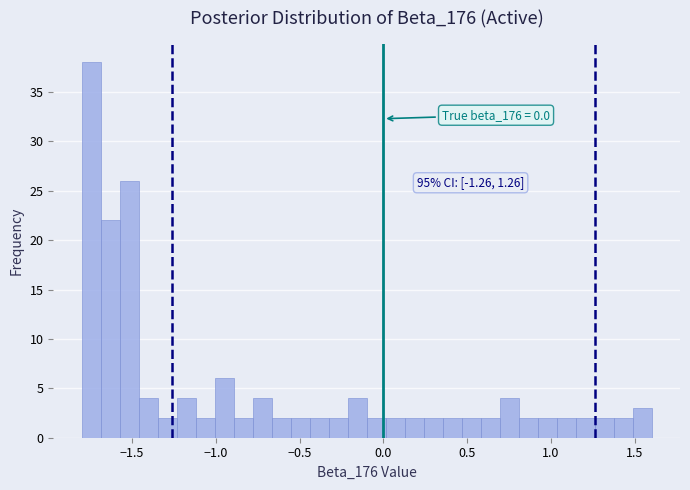

Read against the x-axis, roughly where is the centre of the tallest bar?

-1.75